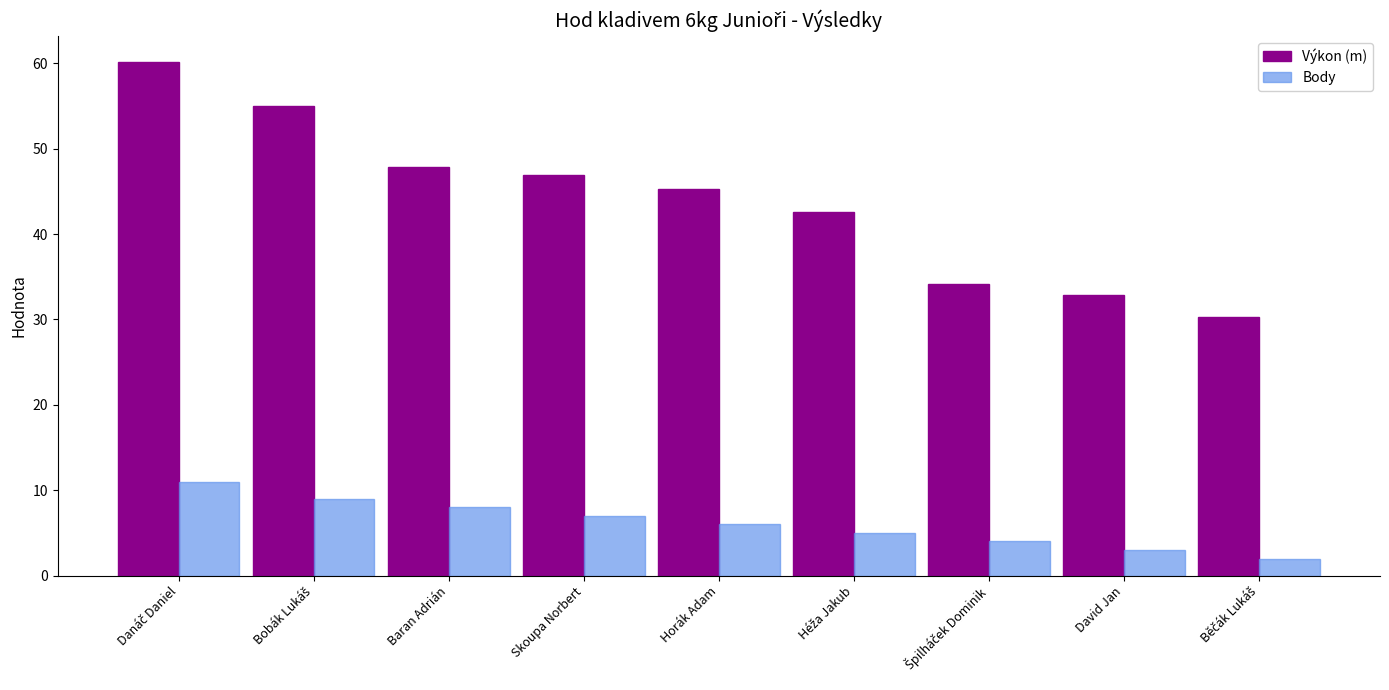

List the series in order of their peak value, lowest first.

Body, Výkon (m)